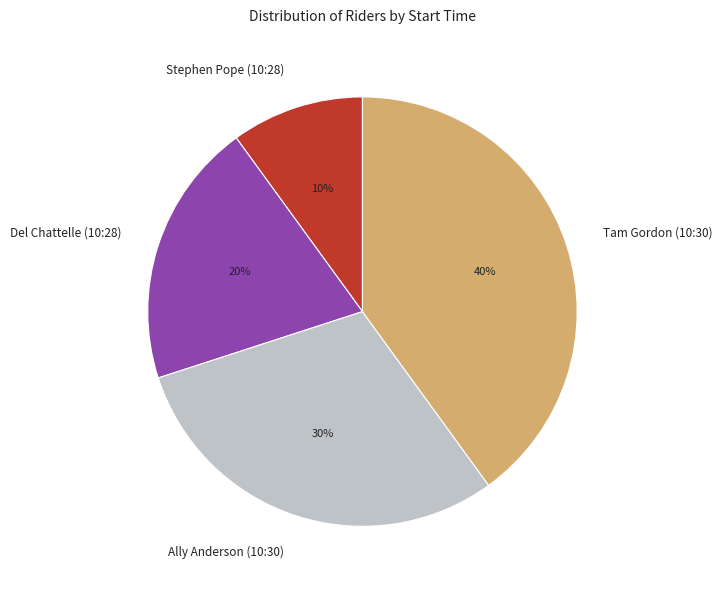

How many slices are in this pie chart?

4